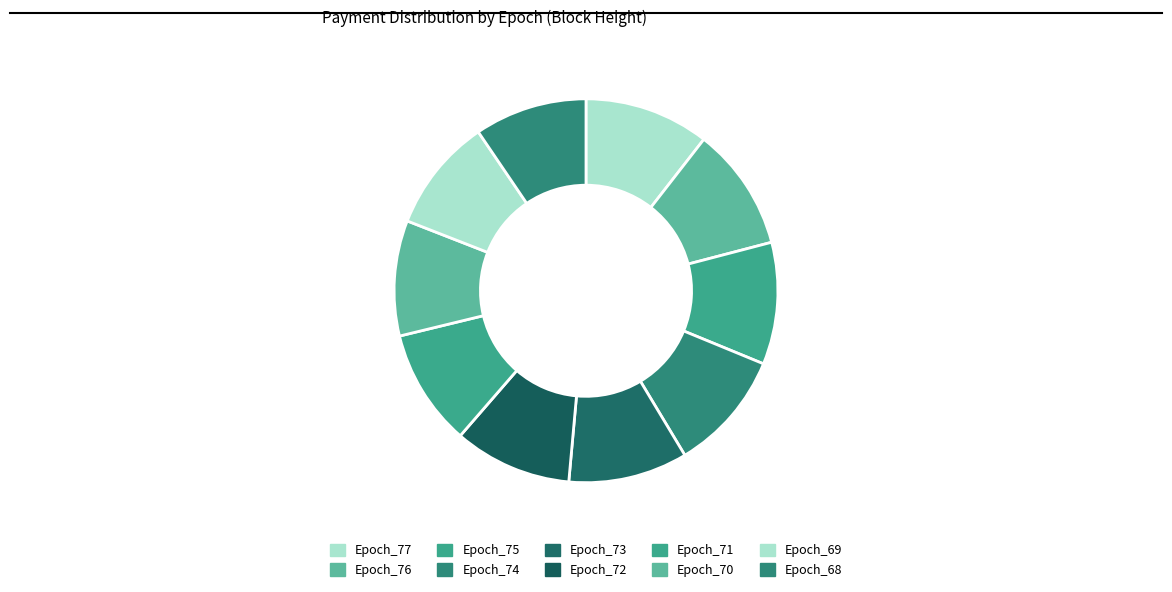

Is it true that Epoch_74 is 10% of the pie?

True